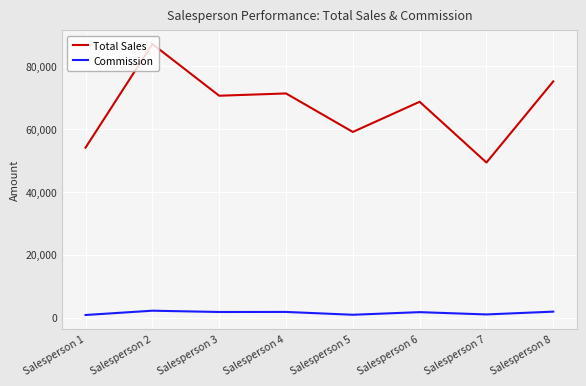

At which label does Total Sales reach its peak?

Salesperson 2